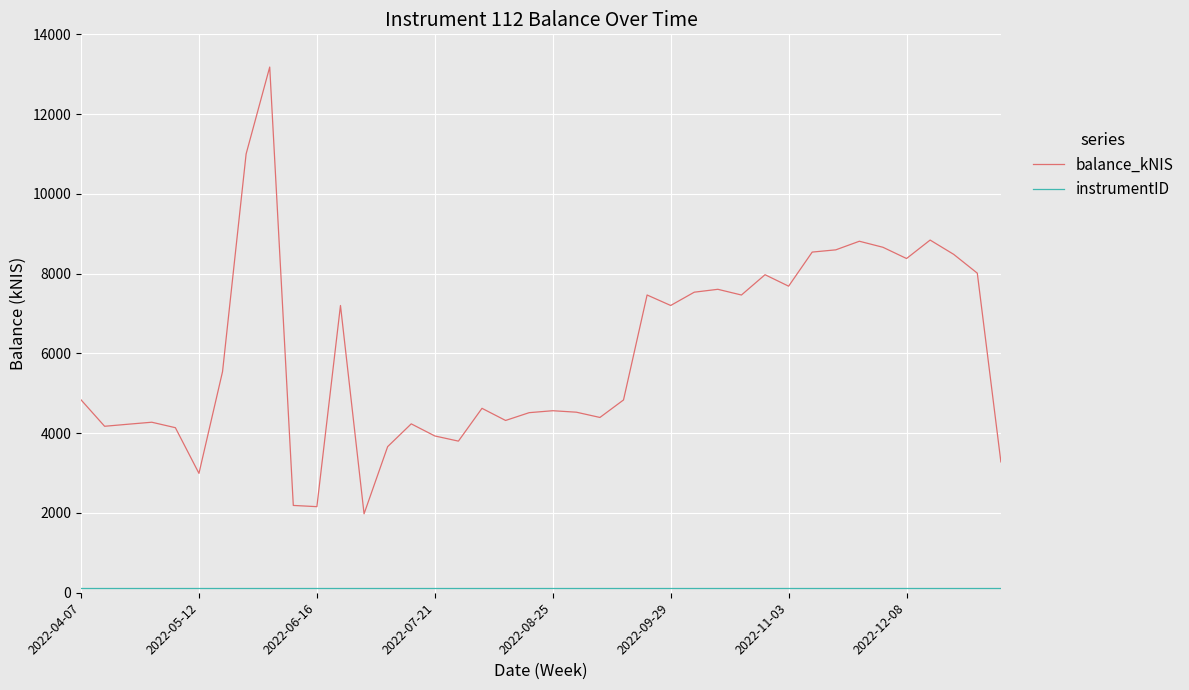

How many values in the balance_kNIS series exceed 4836?

20